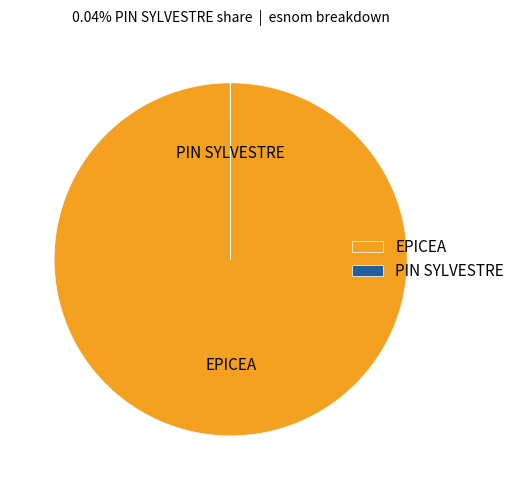

Which category has the biggest portion of the pie?

EPICEA